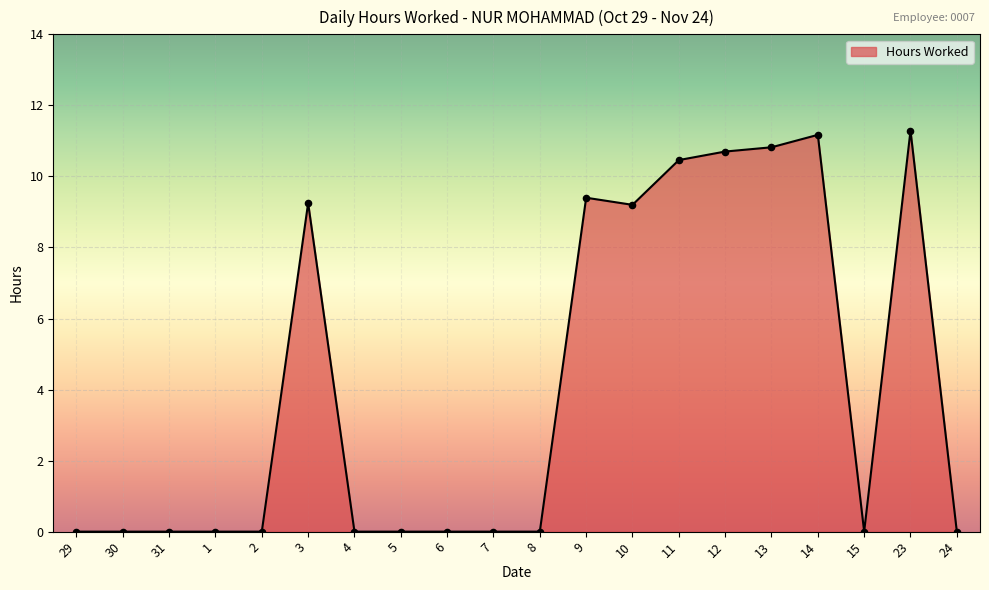

Which has a higher value, 30 or 10?

10